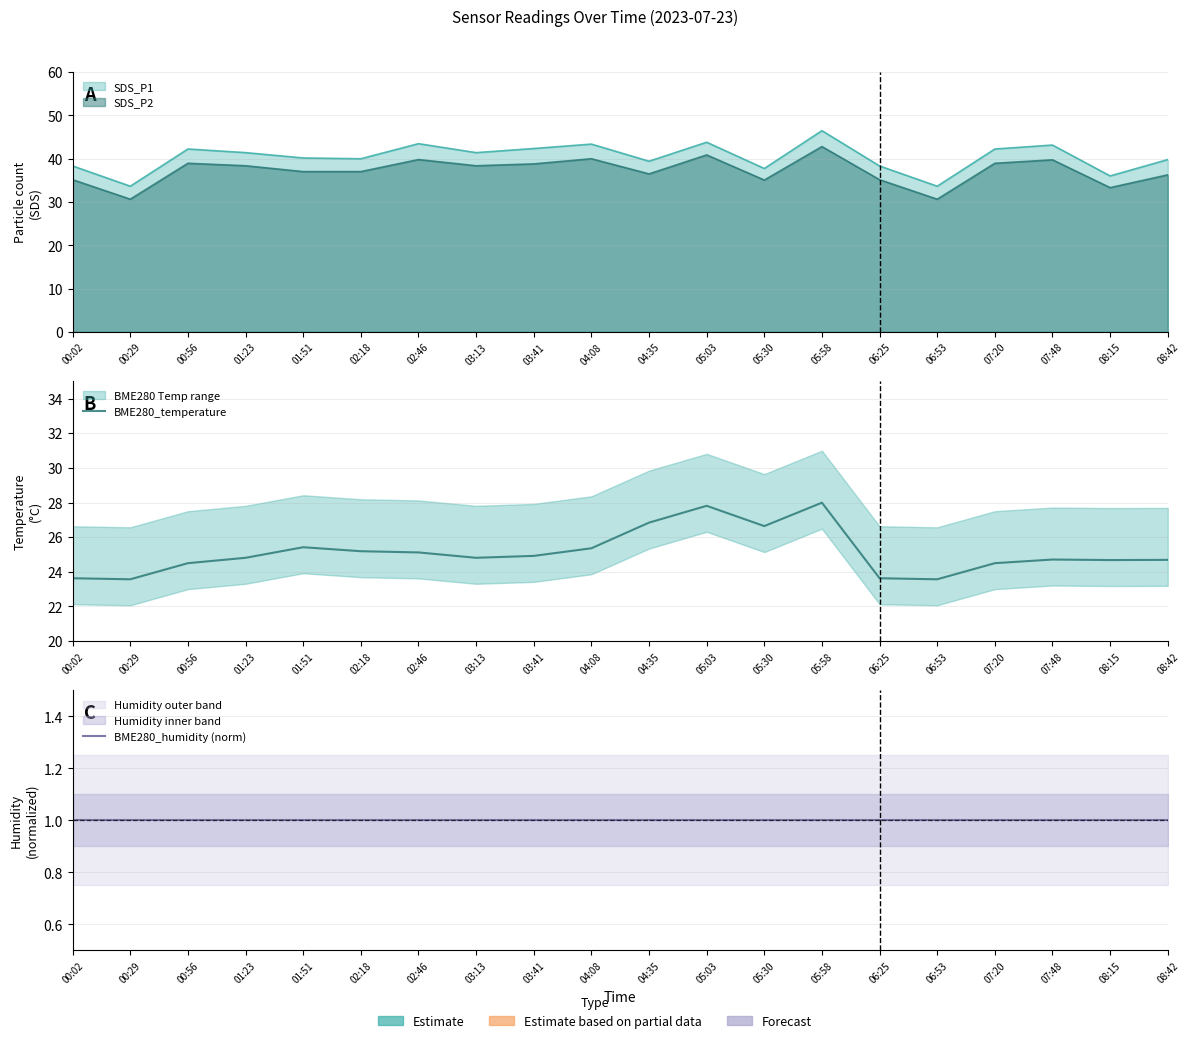

True or false: BME280_temperature and BME280_humidity (norm) intersect in this chart.

False